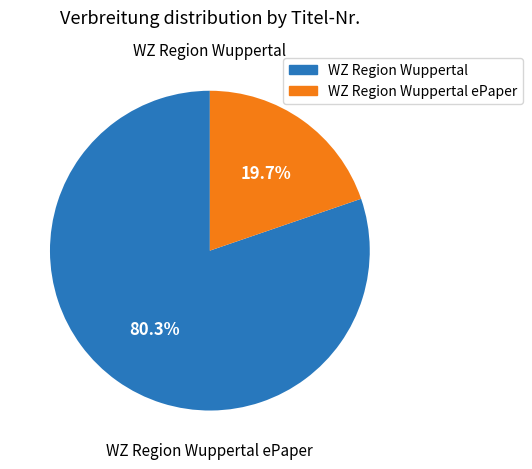

Is there a majority slice in this chart?

Yes